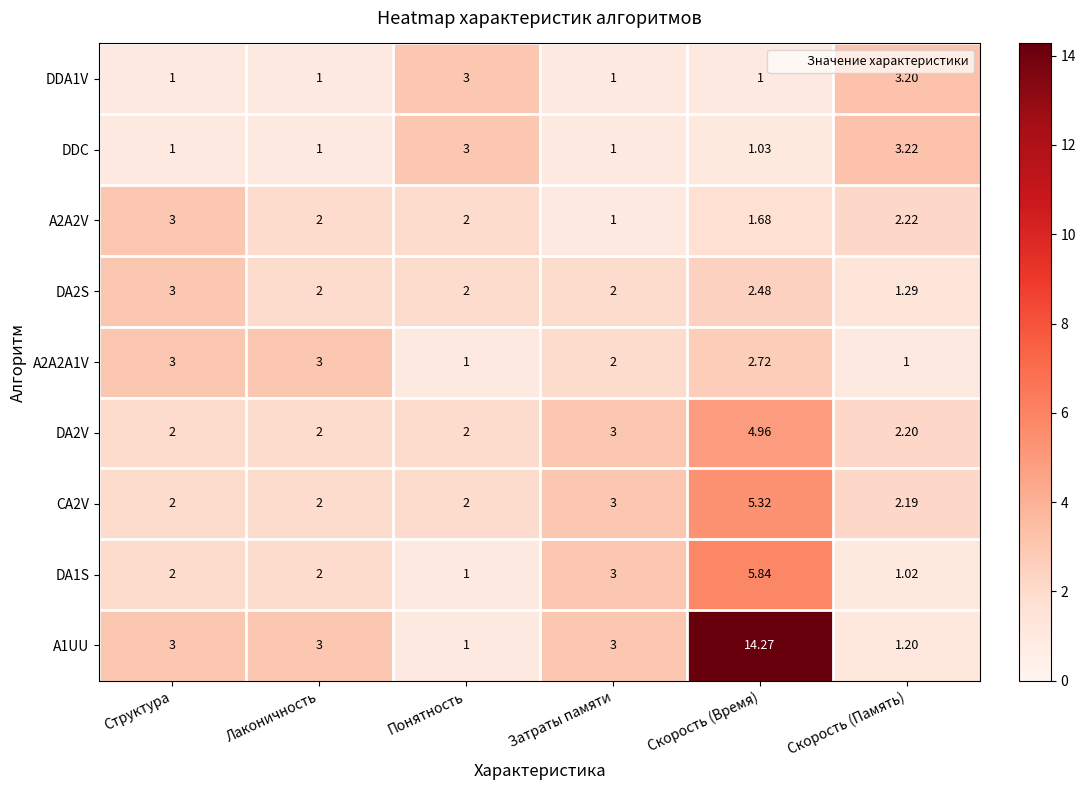

What is the spread (max minus min) of values at Скорость (Память)?

2.2